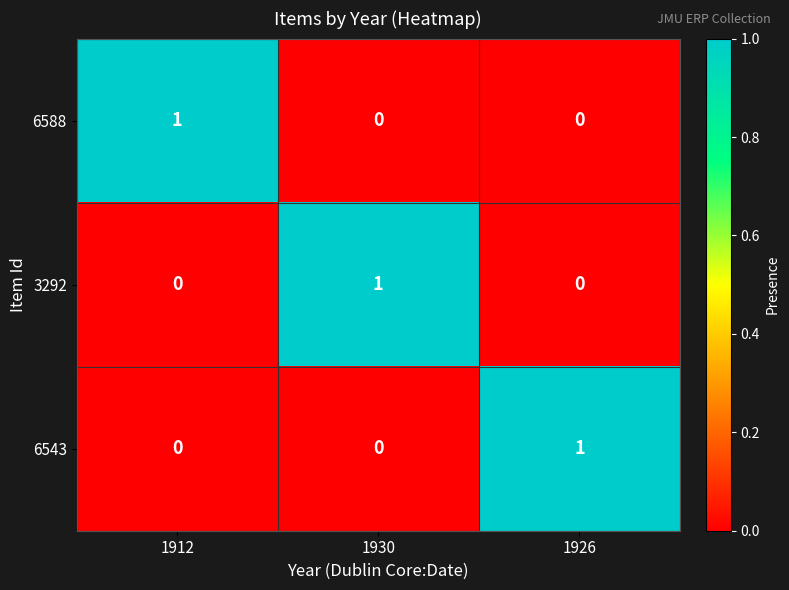

How many 3292 values are between 0 and 1?

3